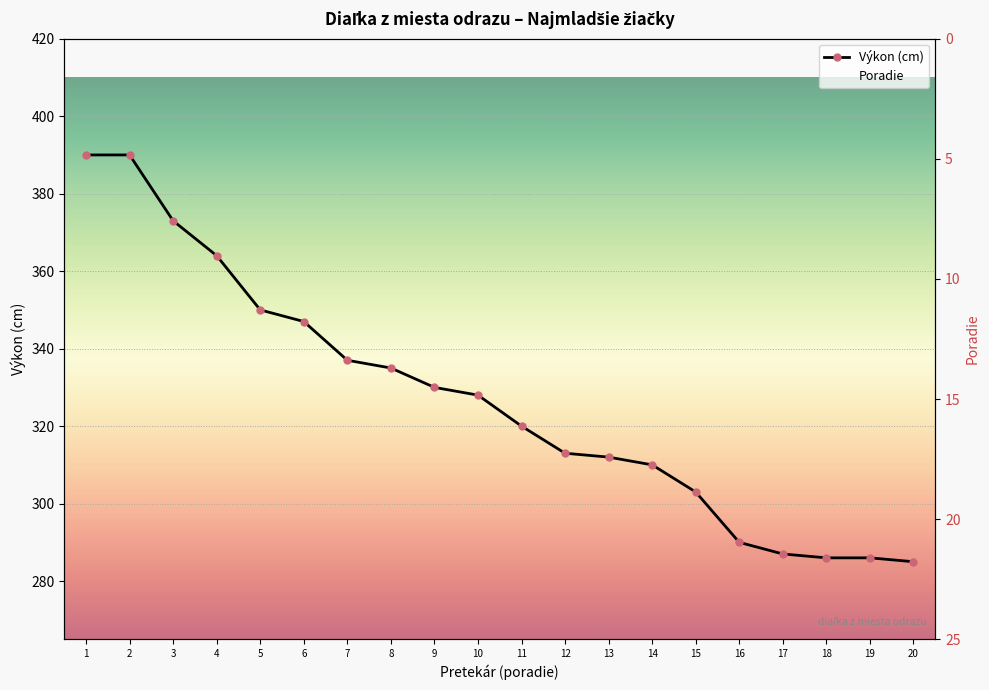

At which category is the sum across all series the highest?

2